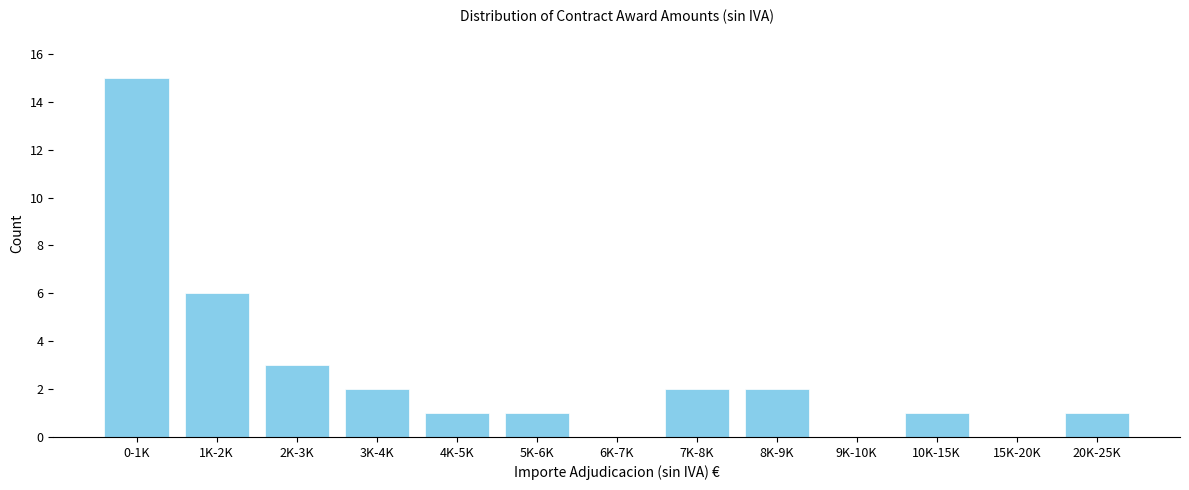

Reading right to left, list all the values displayed in this chart.

20K-25K=1	15K-20K=0	10K-15K=1	9K-10K=0	8K-9K=2	7K-8K=2	6K-7K=0	5K-6K=1	4K-5K=1	3K-4K=2	2K-3K=3	1K-2K=6	0-1K=15